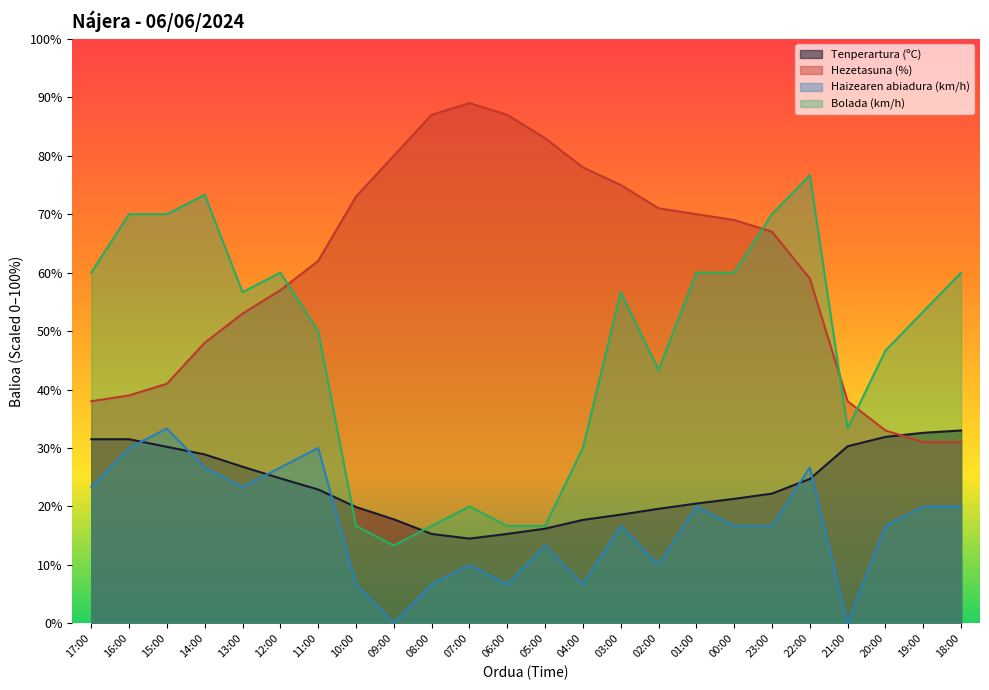

Does the chart display data point markers on the line(s)?

No